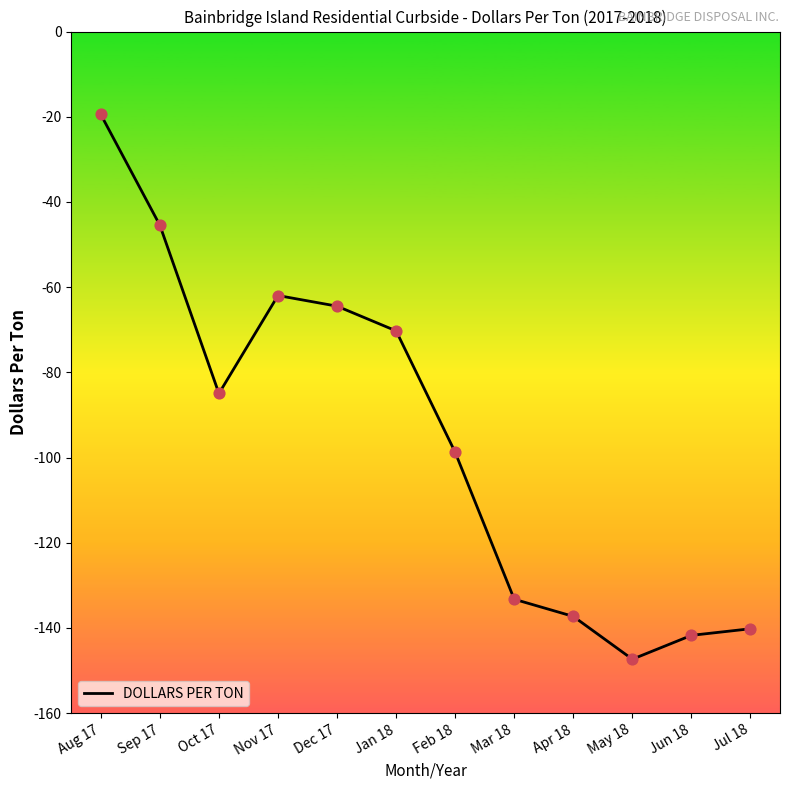

Between Apr 18 and Jan 18, which is larger?

Jan 18